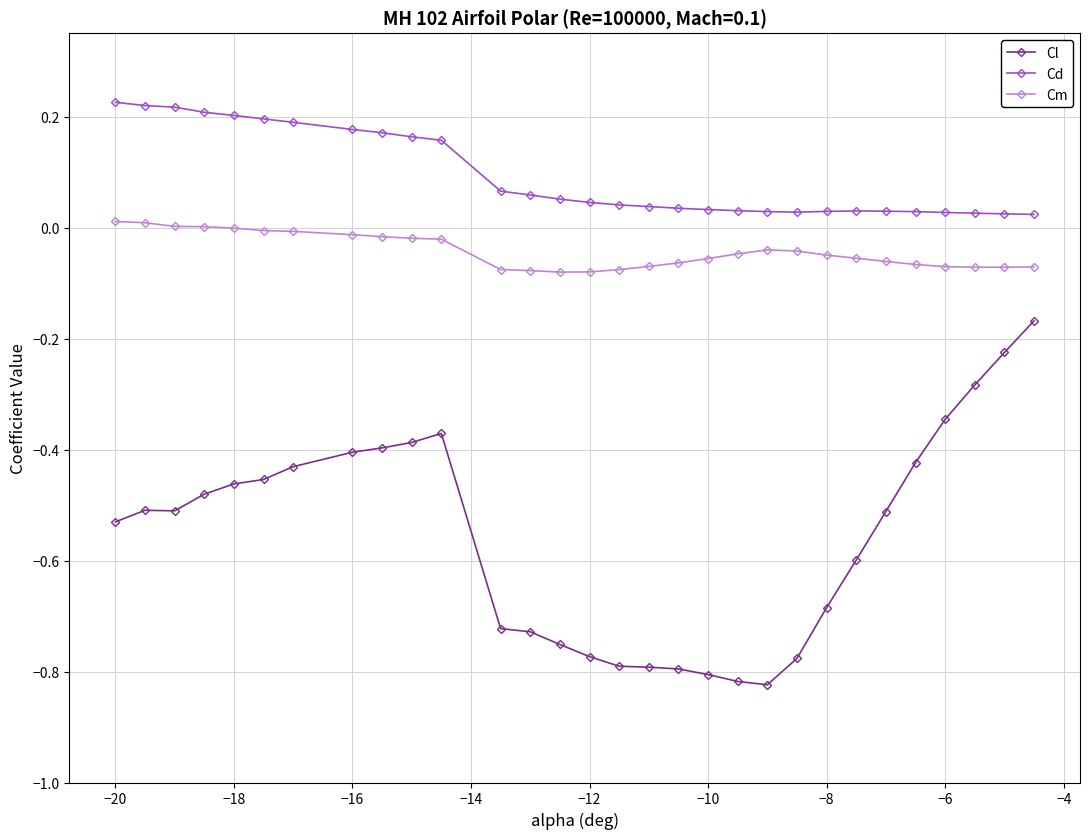

What is the sum of all Cm values?

-1.3